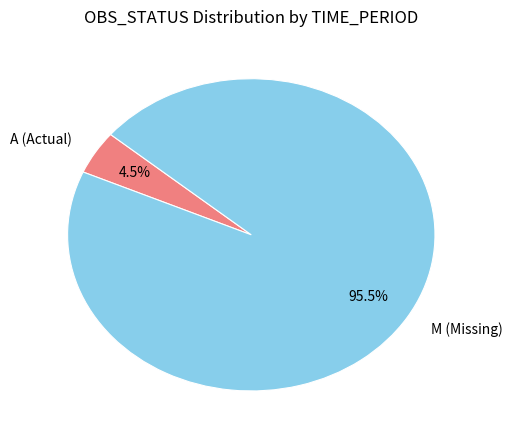

How many slices are in this pie chart?

2